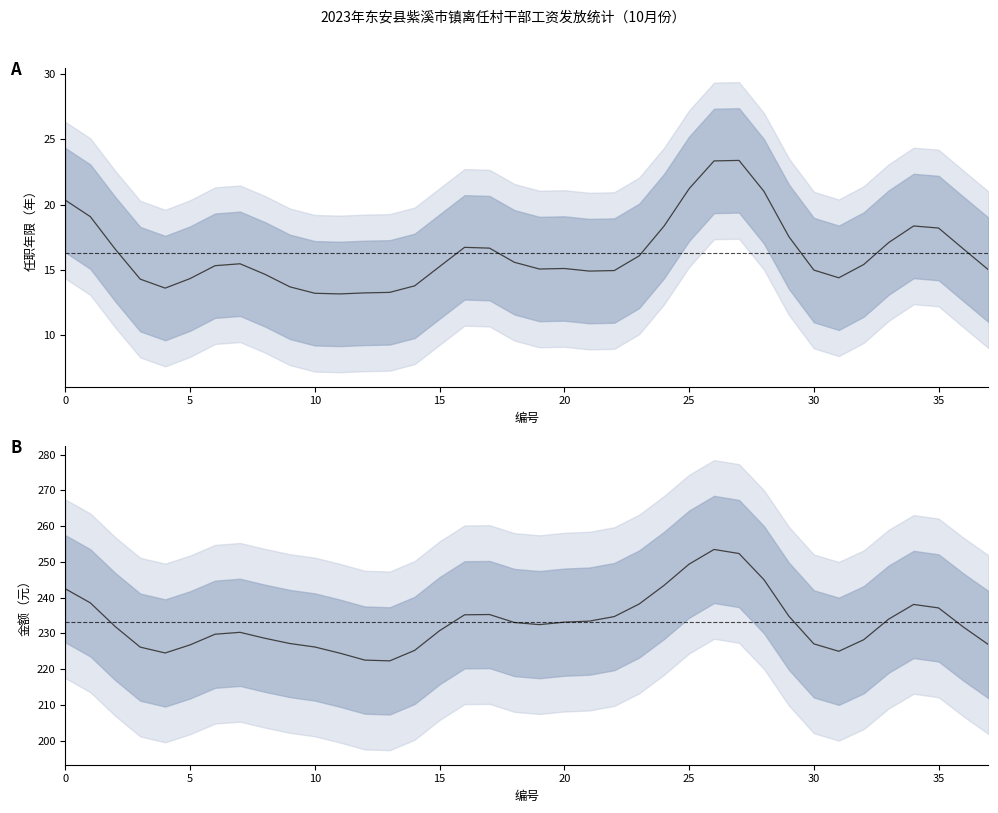

True or false: 任职年限 and 金额（元） intersect in this chart.

False